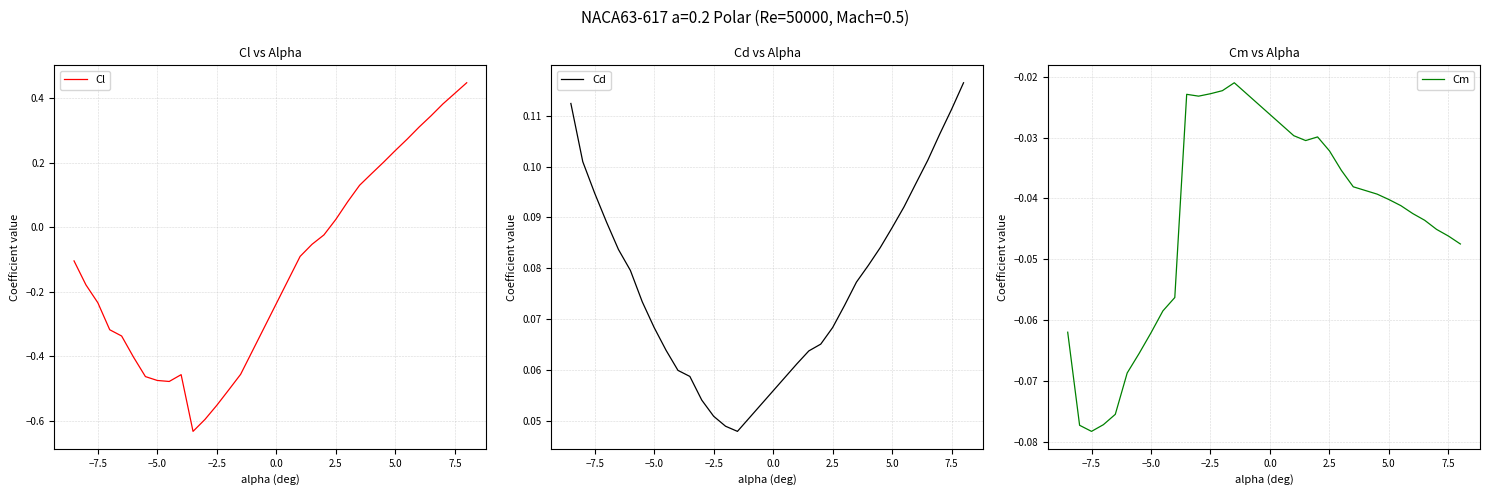

Where does the Cl series first go above 0?

2.5